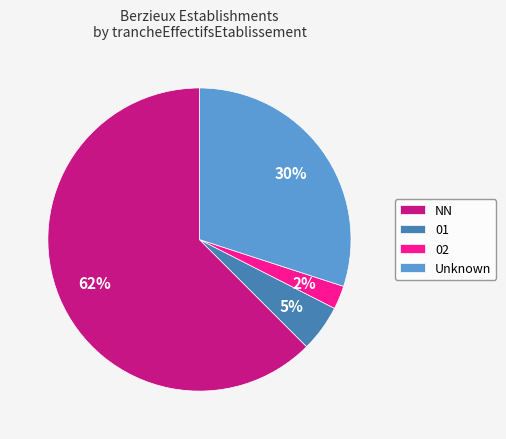

Is it true that Unknown is 30% of the pie?

True